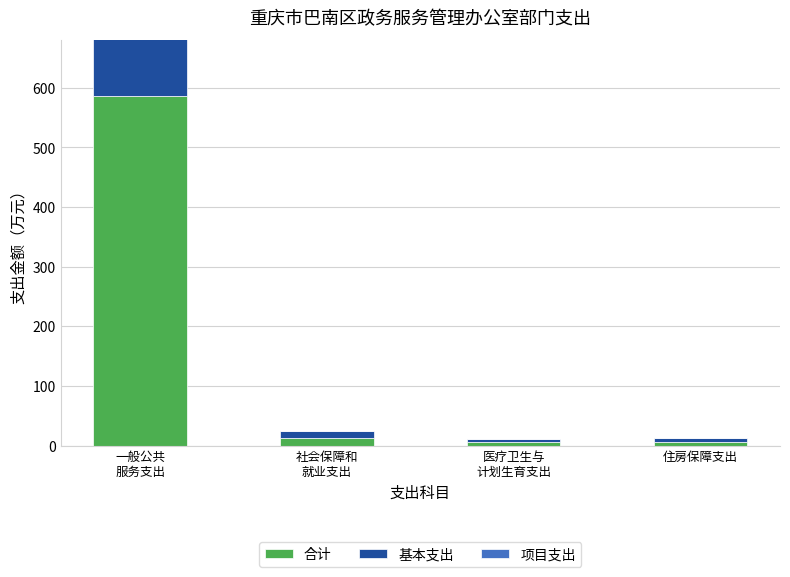

What is the label of the 3rd bar from the left?

医疗卫生与
计划生育支出